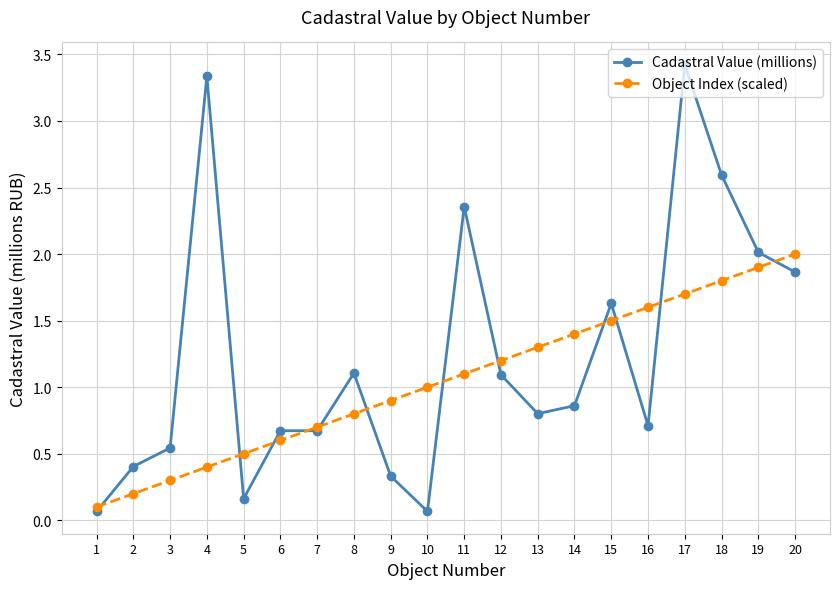

True or false: Cadastral Value (millions) and Object Index (scaled) intersect in this chart.

True